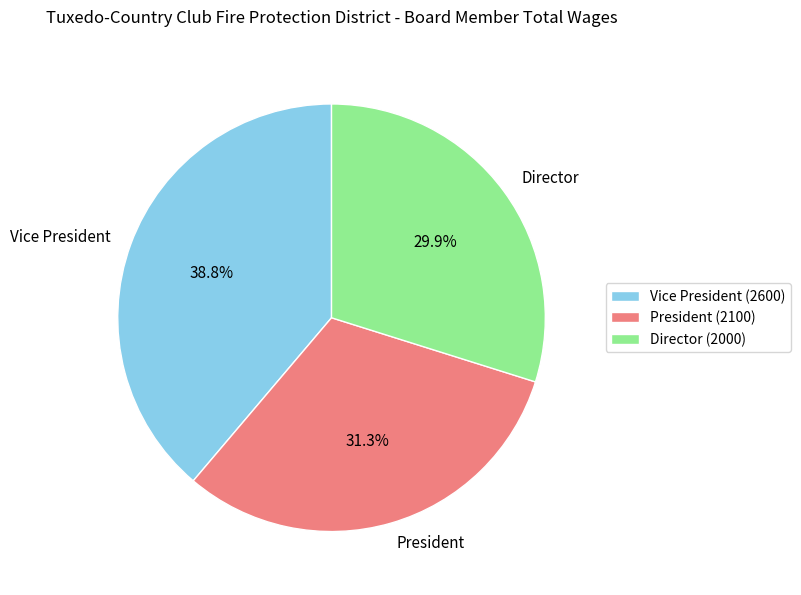

To the nearest percent, what is the average slice percentage?

33%